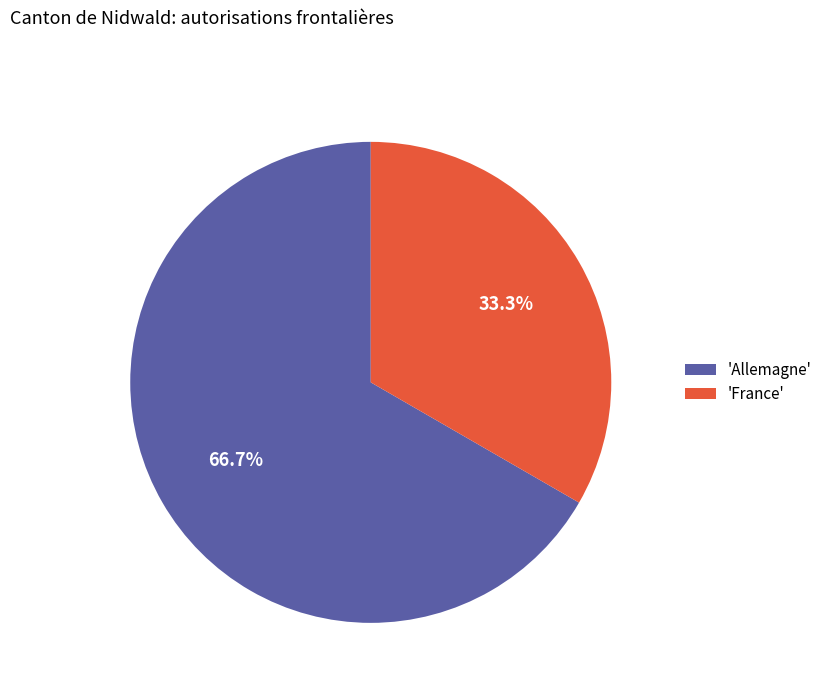

How many segments does this pie chart have?

2